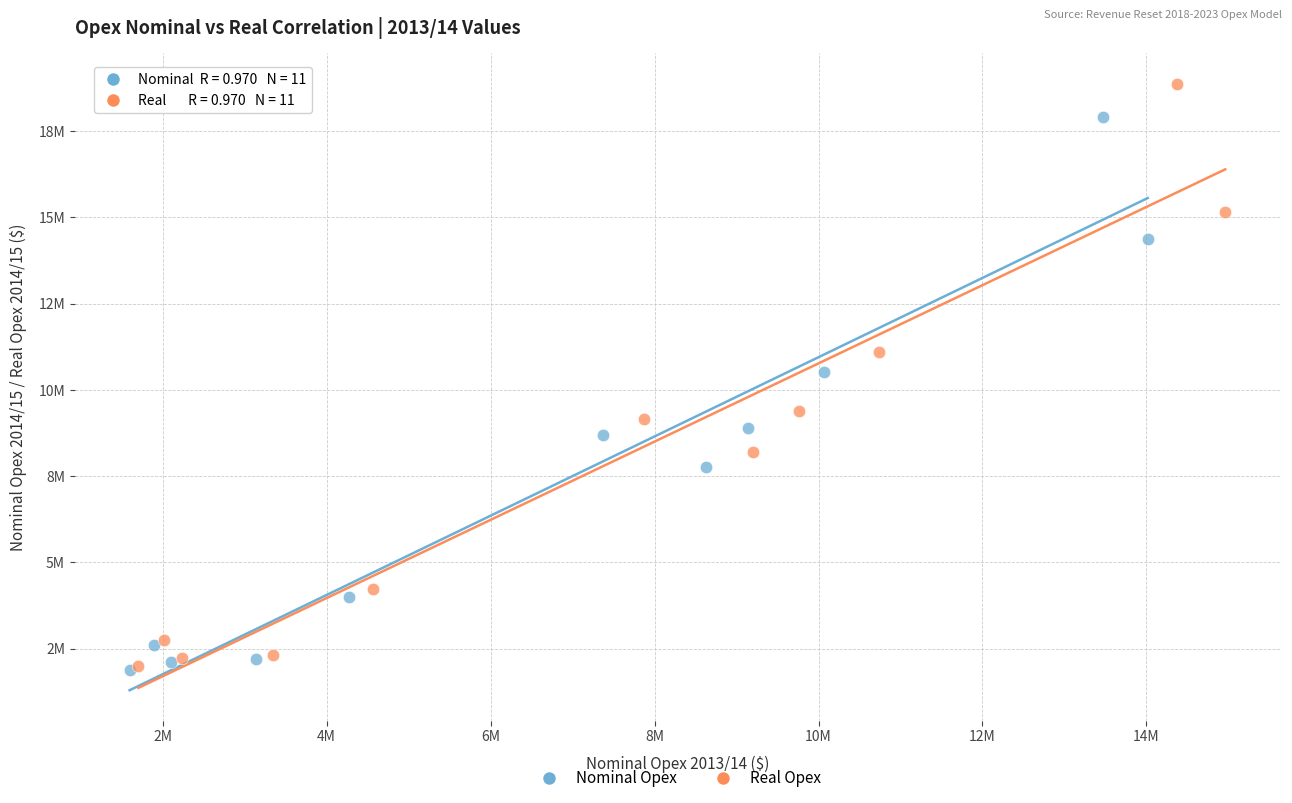

What are all the series names shown in the legend?

Nominal Opex, Real Opex